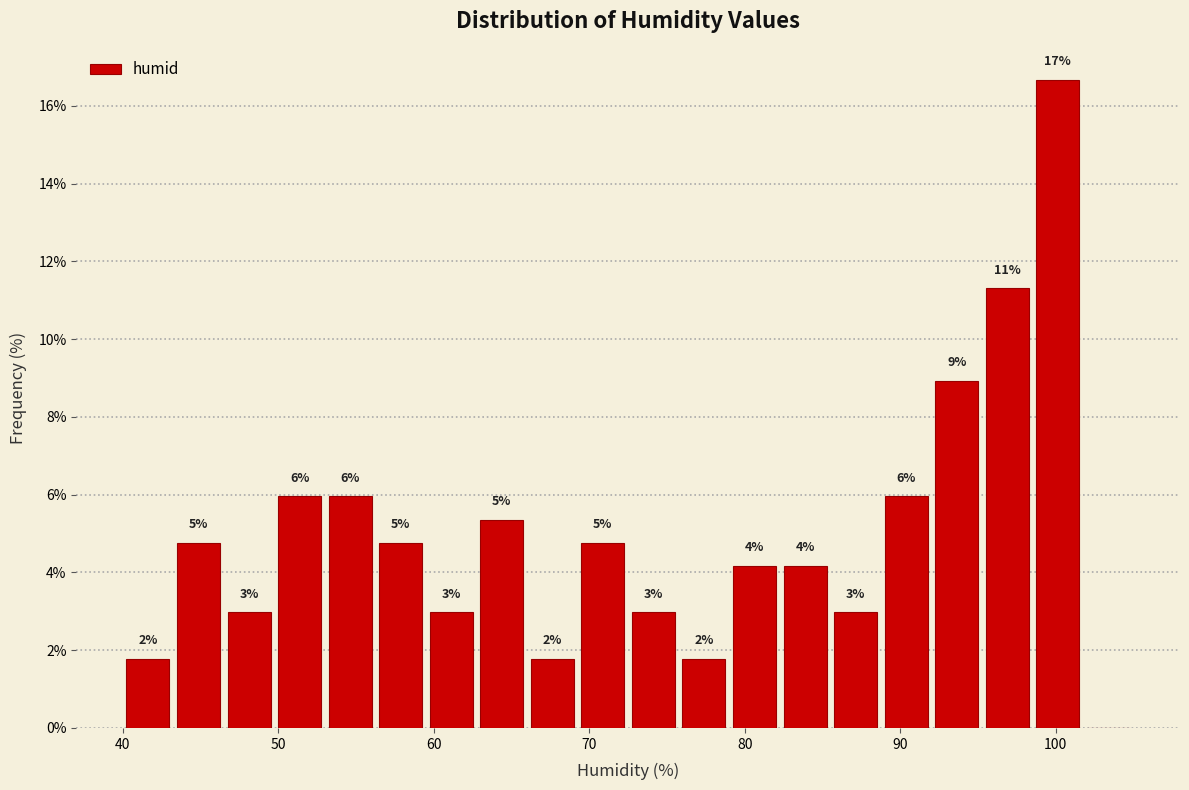

Read against the x-axis, roughly where is the centre of the tallest bar?

100